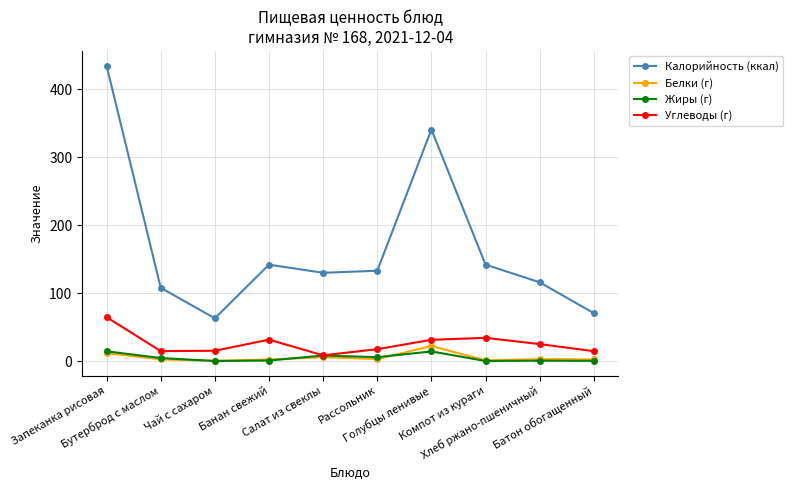

Which series has the widest spread of values?

Калорийность (ккал)